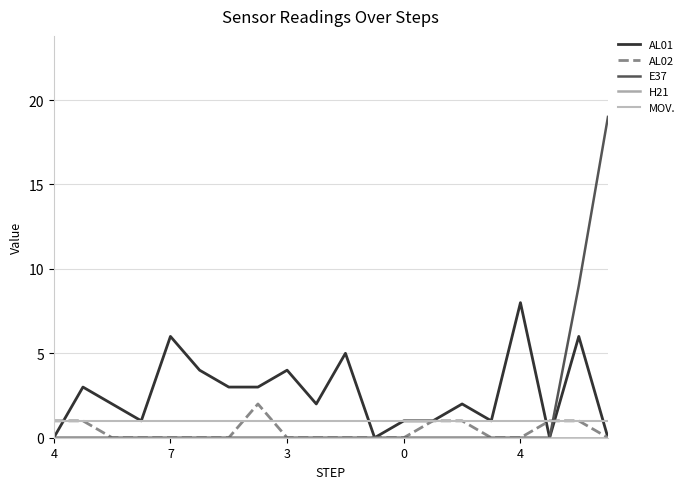

At which category does AL02 reach its first local peak?

7